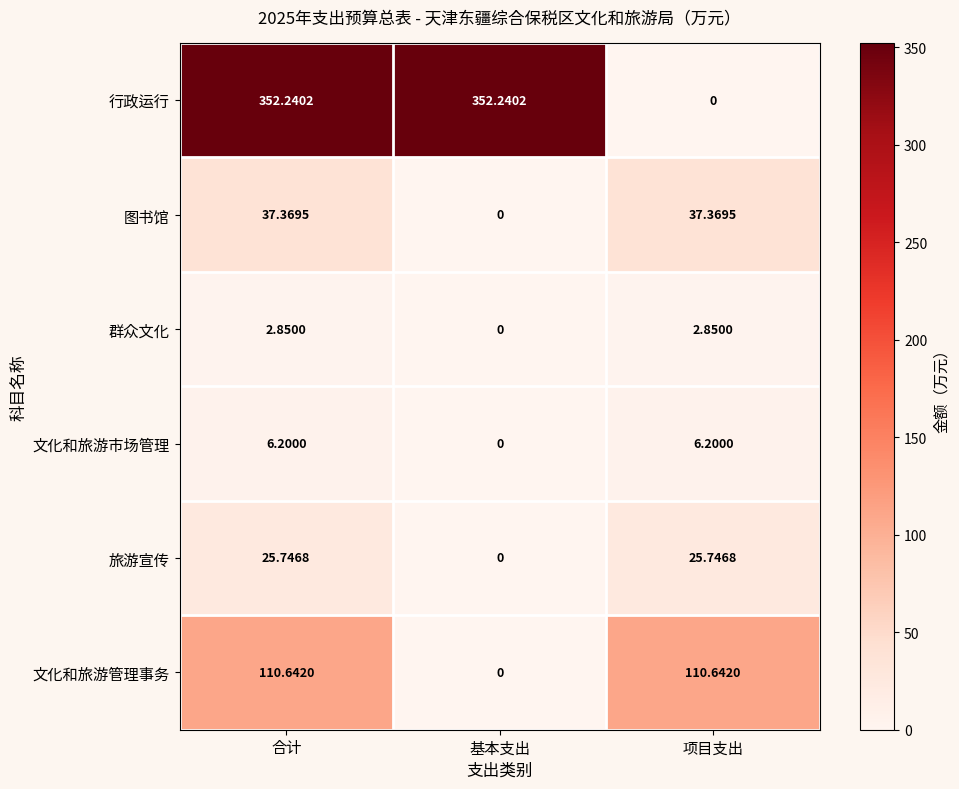

Rank the series at 合计 from lowest to highest value.

群众文化, 文化和旅游市场管理, 旅游宣传, 图书馆, 文化和旅游管理事务, 行政运行